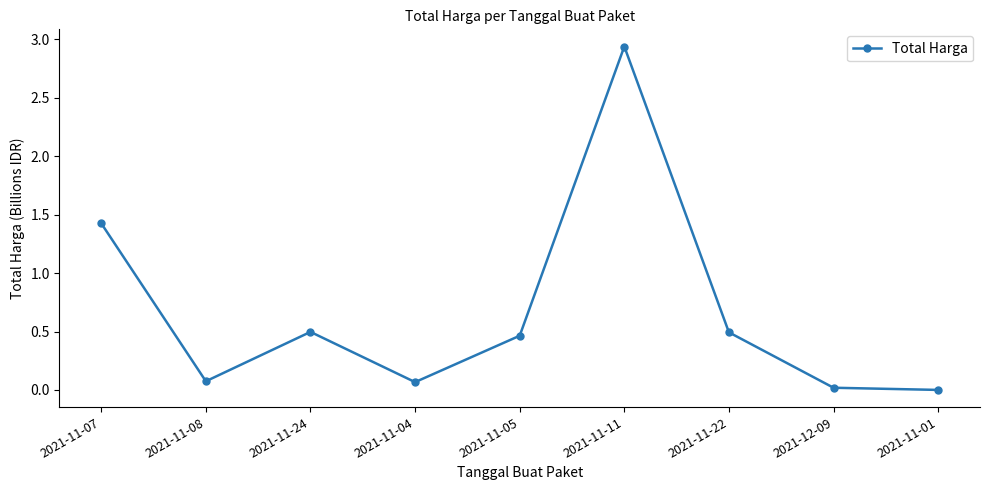

What is the sum of the values at 2021-11-07 and 2021-11-22?

1.9